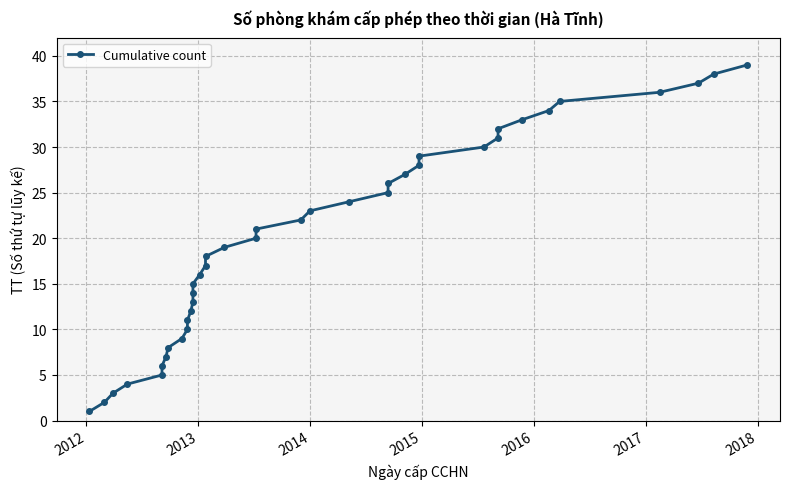

What is the difference between the maximum and minimum values?

38